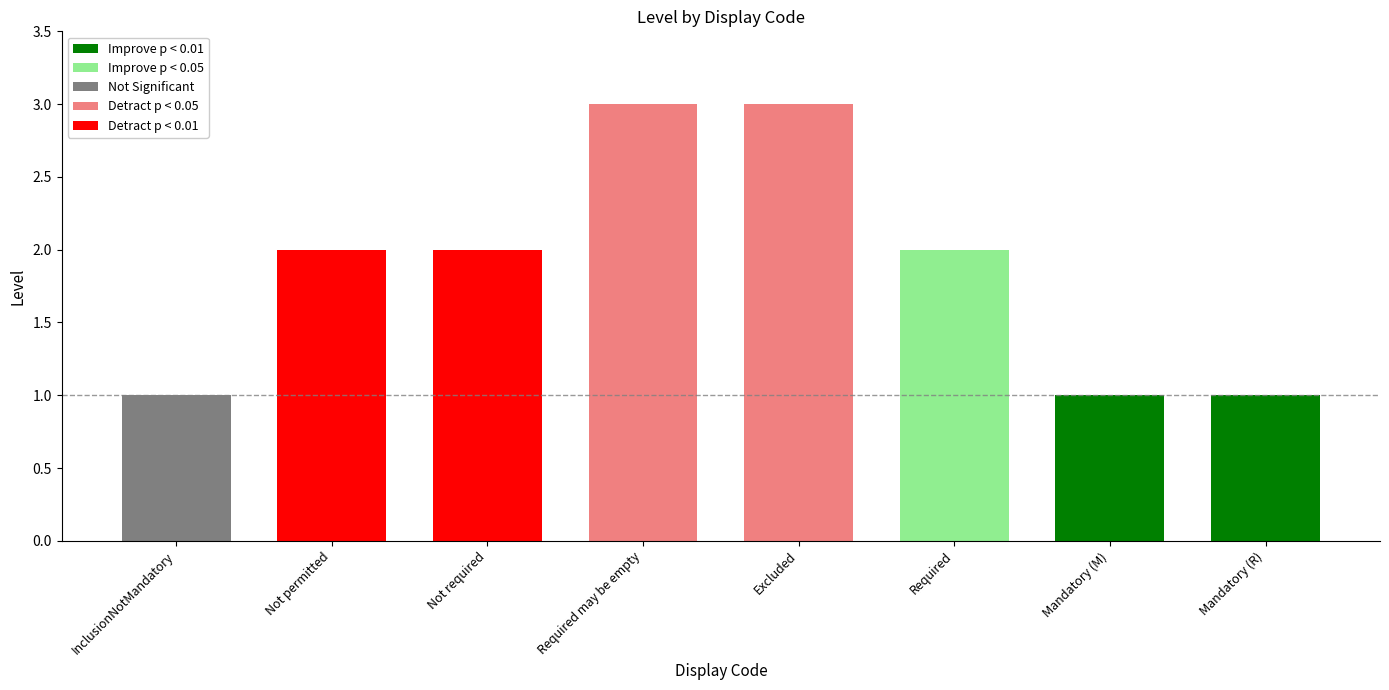

What is the difference between the values at Not required and Mandatory (M)?

1